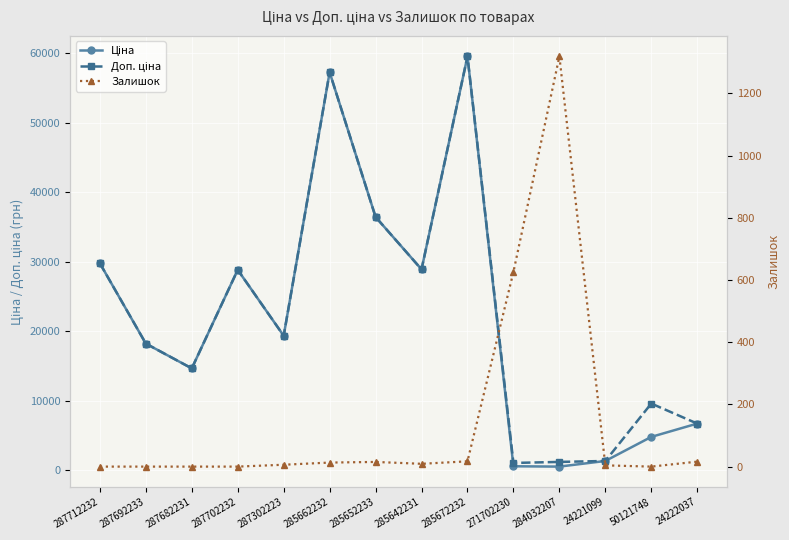

List the labels in order of Залишок value, smallest first.

287712232, 287692233, 287682231, 287702232, 50121748, 24221099, 287302223, 285642231, 285662232, 285652233, 24222037, 285672232, 271702230, 284032207